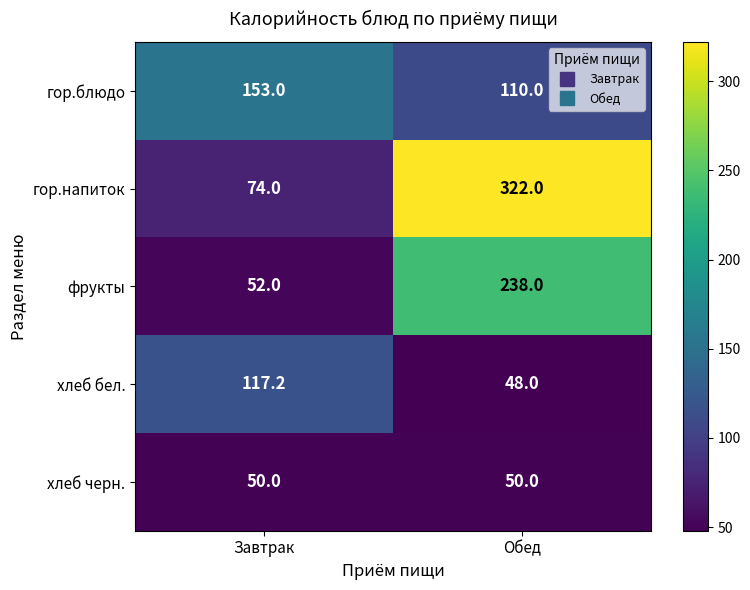

How many series are shown in this chart?

5